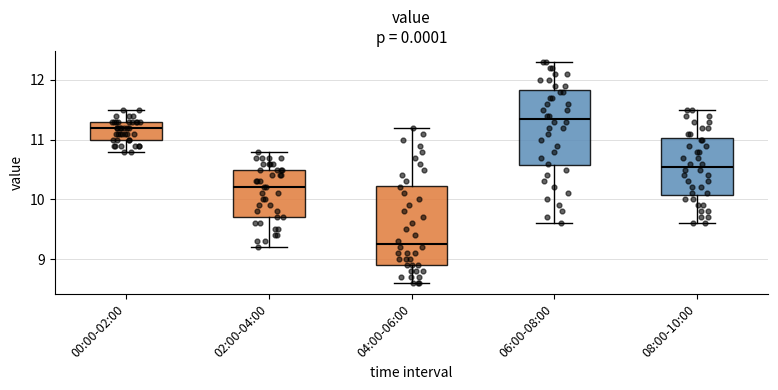

Reading left to right, read every box against the y-axis: the position of its median line, the range the box covers, and the ends of its whiskers. The values are not printed on the chart, so give them approximately, as read against the axis.

00:00-02:00: median 11.2, box 11.0 to 11.3, whiskers 10.8 to 11.5
02:00-04:00: median 10.2, box 9.7 to 10.5, whiskers 9.2 to 10.8
04:00-06:00: median 9.3, box 8.9 to 10.2, whiskers 8.6 to 11.2
06:00-08:00: median 11.4, box 10.6 to 11.8, whiskers 9.6 to 12.3
08:00-10:00: median 10.6, box 10.1 to 11.0, whiskers 9.6 to 11.5